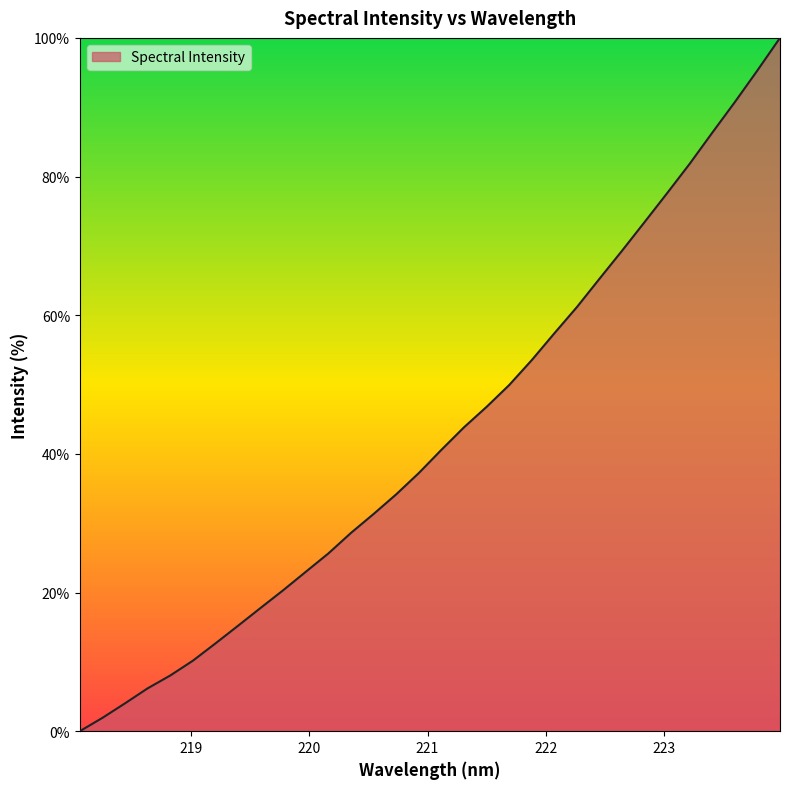

What is the maximum value shown in the chart?

100.0